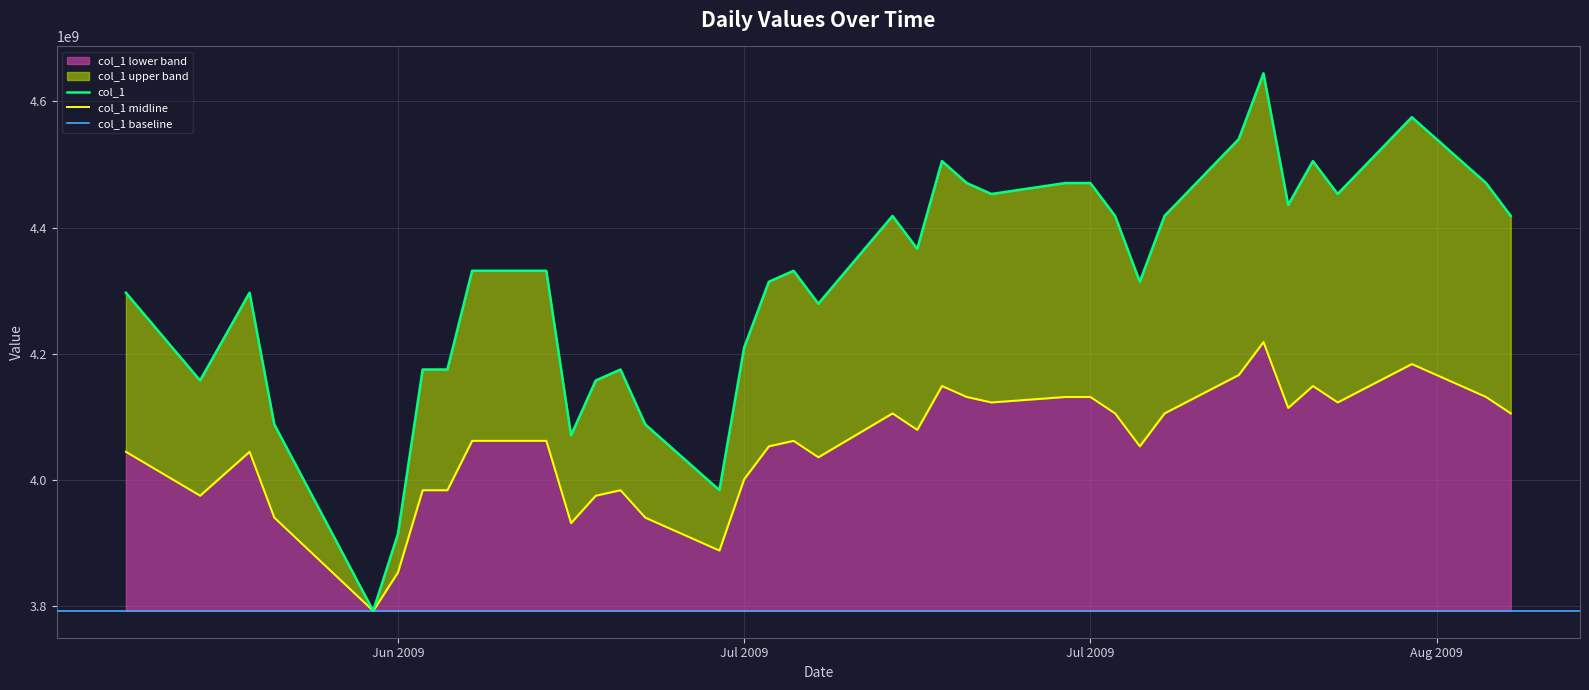

The chart shows a value of 4453328601.6 at 2009-07-17. True or false?

True